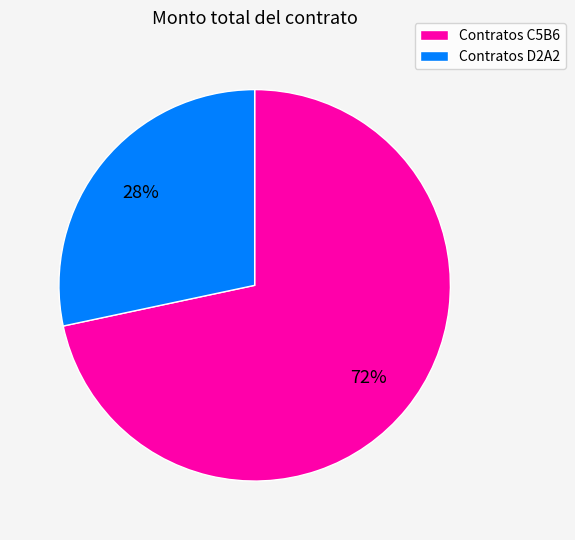

Is there any slice that represents more than half of the pie?

Yes